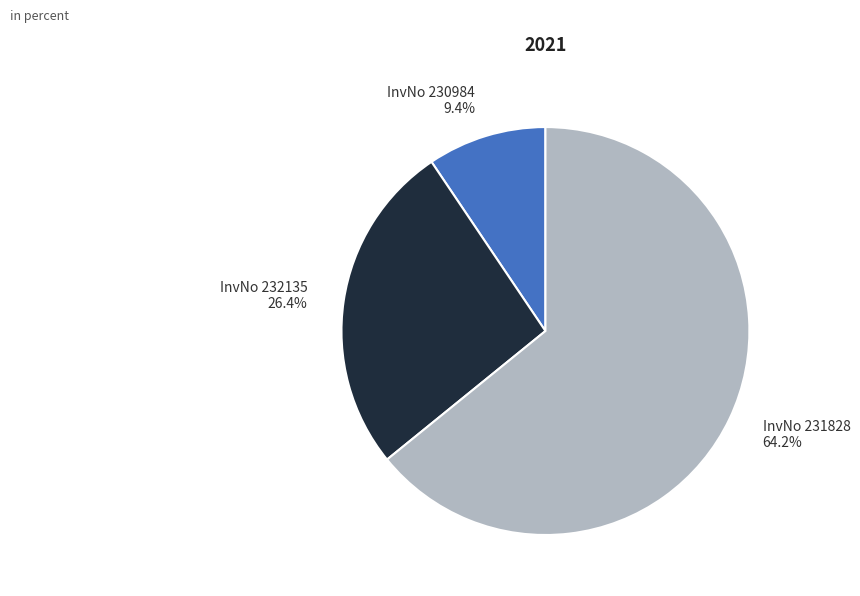

Is there any slice that represents more than half of the pie?

Yes